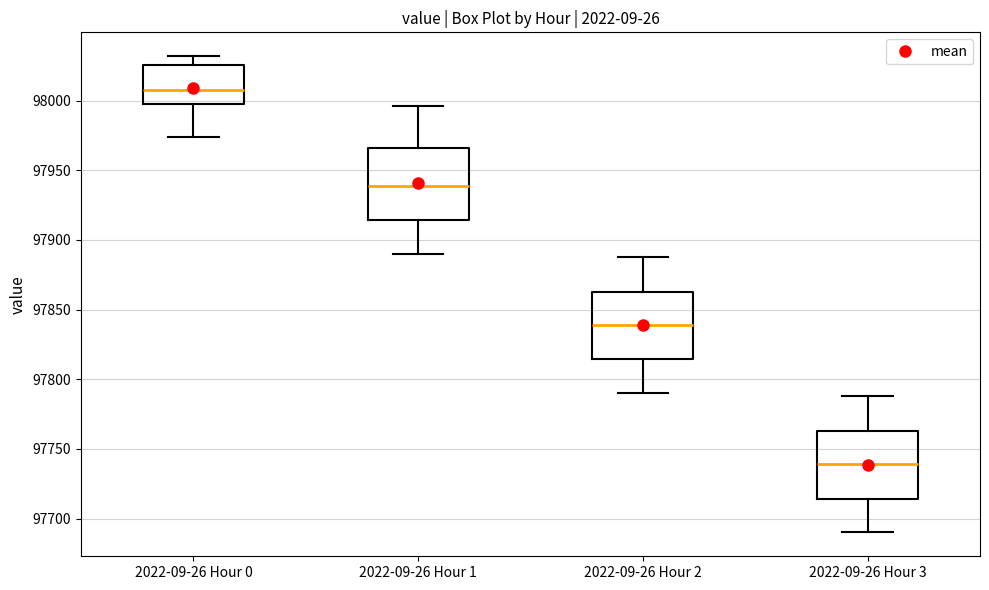

Reading left to right, read every box against the y-axis: the position of its median line, the range the box covers, and the ends of its whiskers. The values are not printed on the chart, so give them approximately, as read against the axis.

2022-09-26 Hour 0: median 98010, box 98000 to 98025, whiskers 97975 to 98030
2022-09-26 Hour 1: median 97940, box 97915 to 97965, whiskers 97890 to 97995
2022-09-26 Hour 2: median 97840, box 97815 to 97865, whiskers 97790 to 97890
2022-09-26 Hour 3: median 97740, box 97715 to 97765, whiskers 97690 to 97790